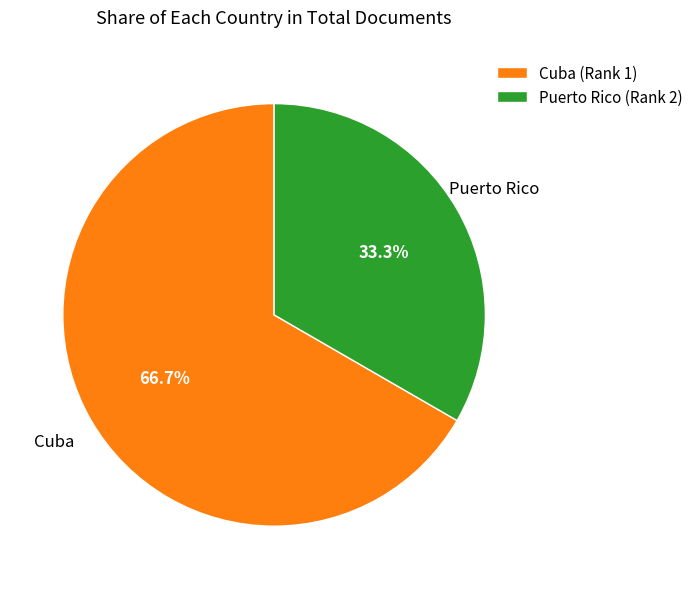

Which category has the smallest portion of the pie?

Puerto Rico